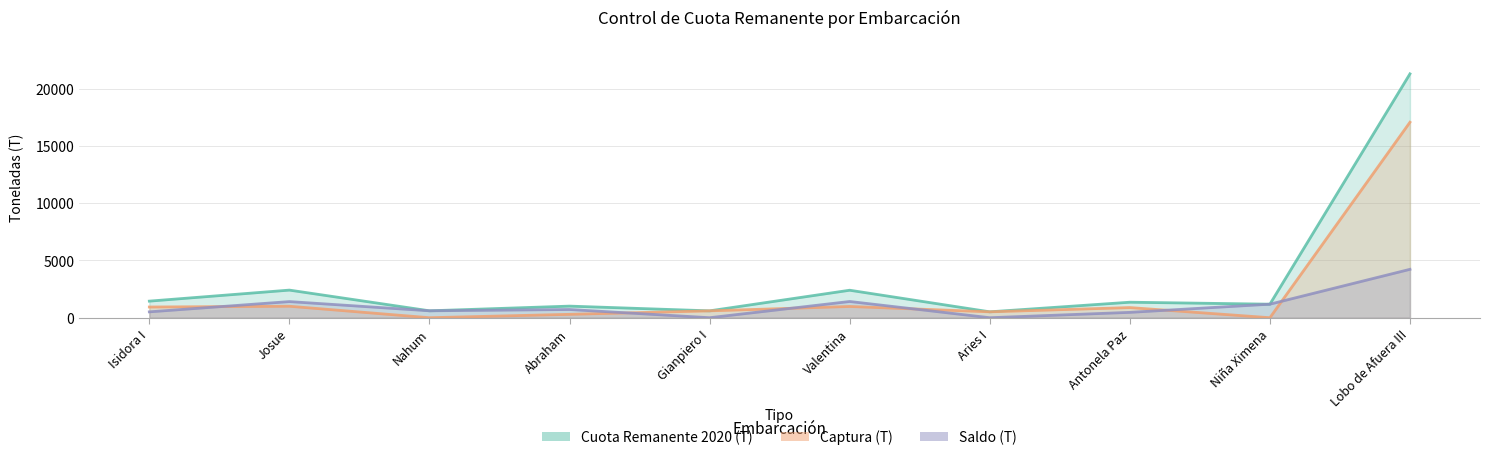

What position from the right is Gianpiero I?

6